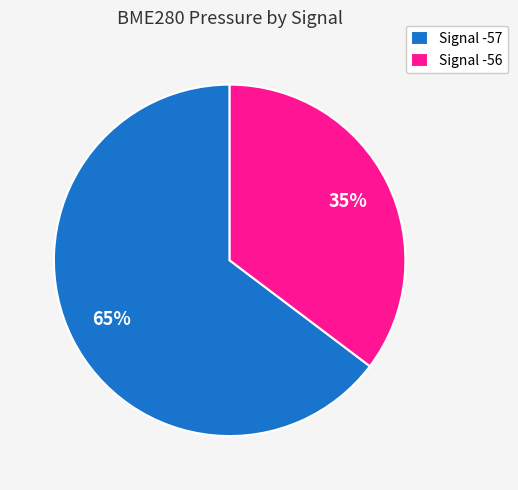

To the nearest percent, what percentage of the pie is Signal -56?

35%